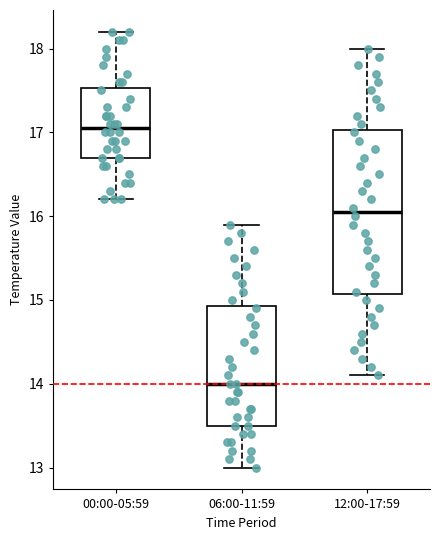

Reading left to right, read every box against the y-axis: the position of its median line, the range the box covers, and the ends of its whiskers. The values are not printed on the chart, so give them approximately, as read against the axis.

00:00-05:59: median 17.1, box 16.7 to 17.5, whiskers 16.2 to 18.2
06:00-11:59: median 14.0, box 13.5 to 14.9, whiskers 13.0 to 15.9
12:00-17:59: median 16.1, box 15.1 to 17.0, whiskers 14.1 to 18.0